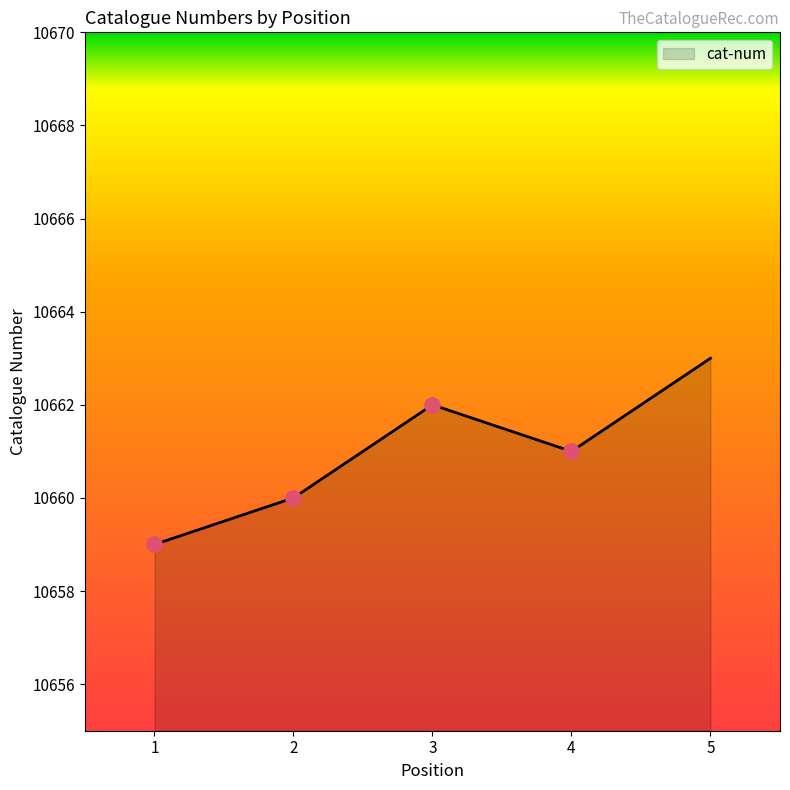

What is the change in value from 3 to 5?

+1